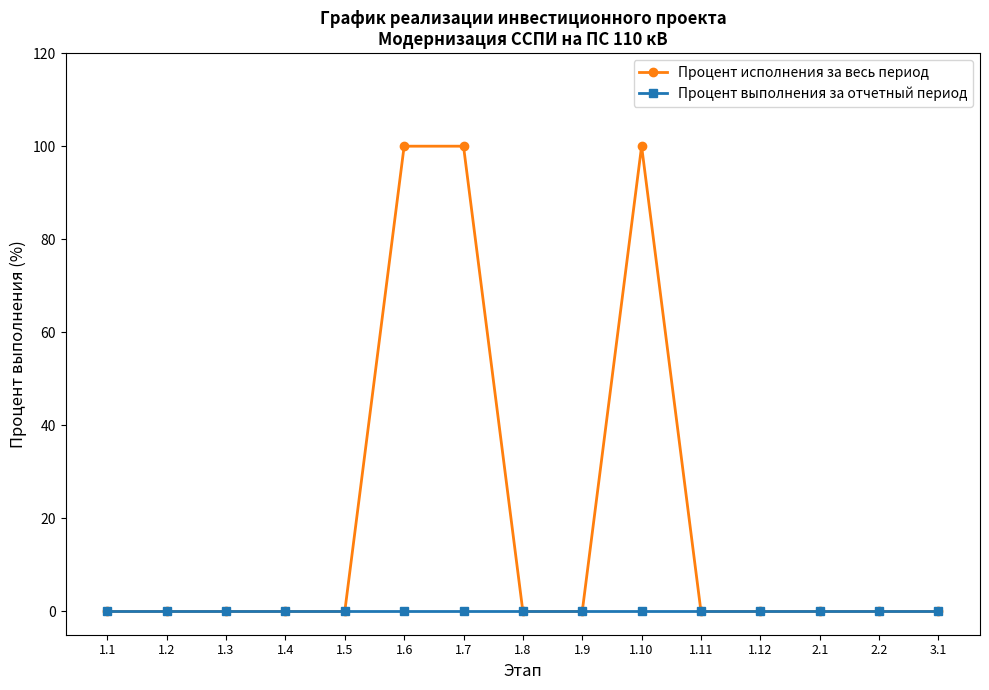

Which series has the largest total across all categories?

Процент исполнения за весь период